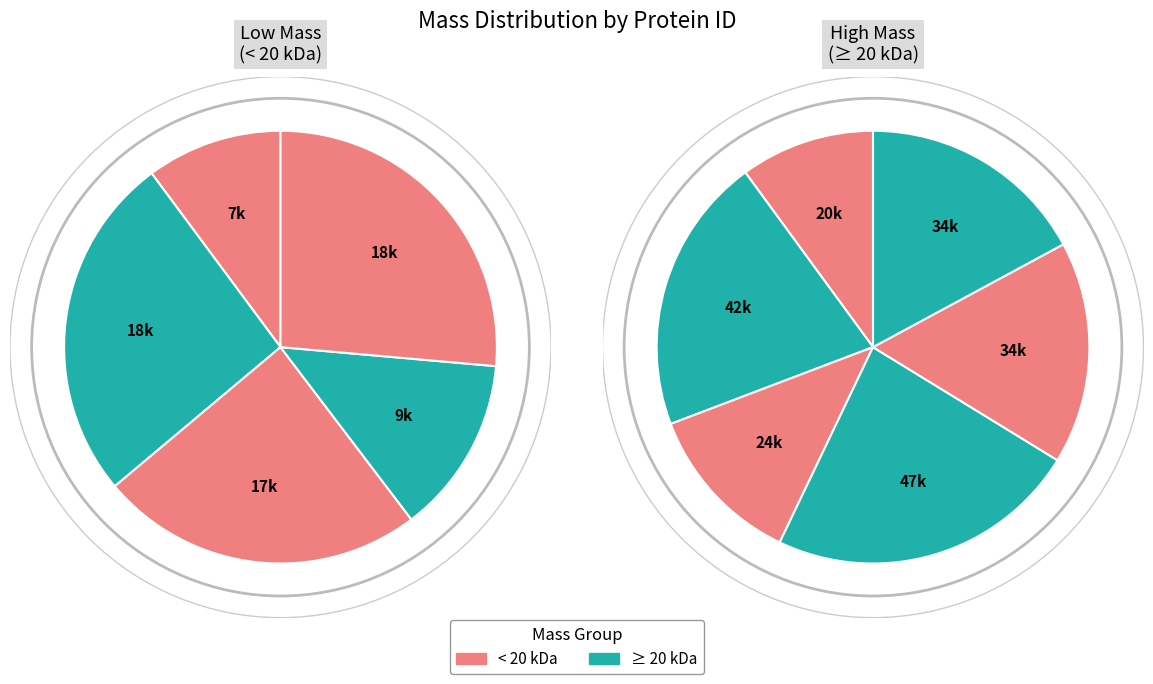

Is there any slice that represents more than half of the pie?

No